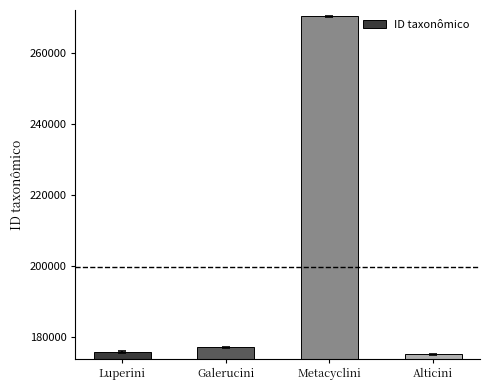

Count the number of categories in the chart.

4